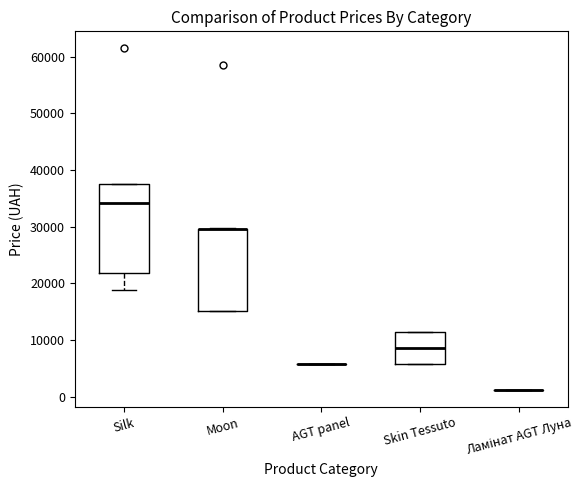

Reading left to right, transcribe this box plot: for each box, give where its median line is, the range the box spans, and where its two whiskers end, as read against the y-axis. The values are not printed on the chart, so give them approximately, as read against the axis.

Silk: median 34000, box 22000 to 38000, whiskers 19000 to 38000
Moon: median 29000 (drawn on the box's upper edge), box 15000 to 29000, whiskers 15000 to 30000
AGT panel: box collapsed to a line at 6000, whiskers 6000 to 6000
Skin Tessuto: median 9000, box 6000 to 11000, whiskers 6000 to 11000
Ламінат AGT Луна: box collapsed to a line at 1000, whiskers 1000 to 1000